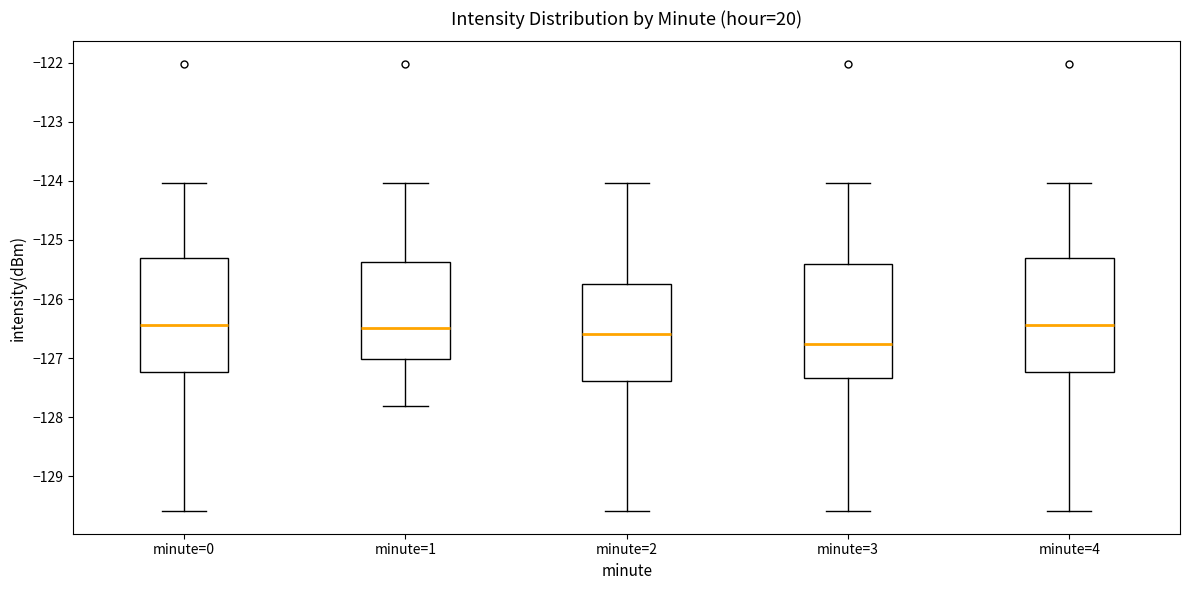

Which box's median line is the lowest?

minute=3